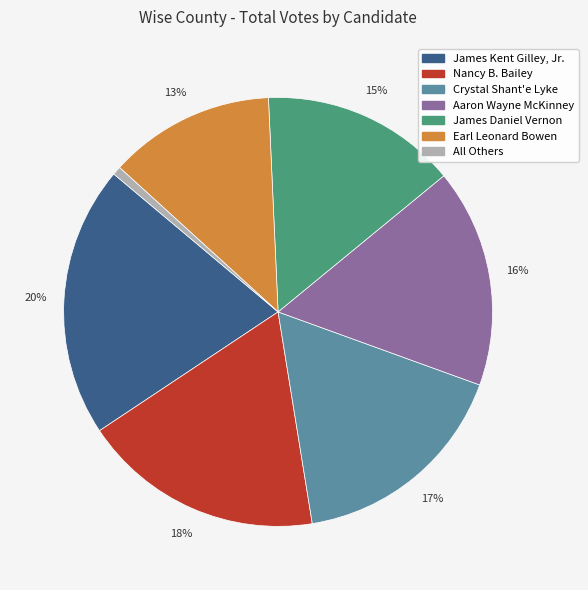

To the nearest percent, what is the average slice percentage?

14%